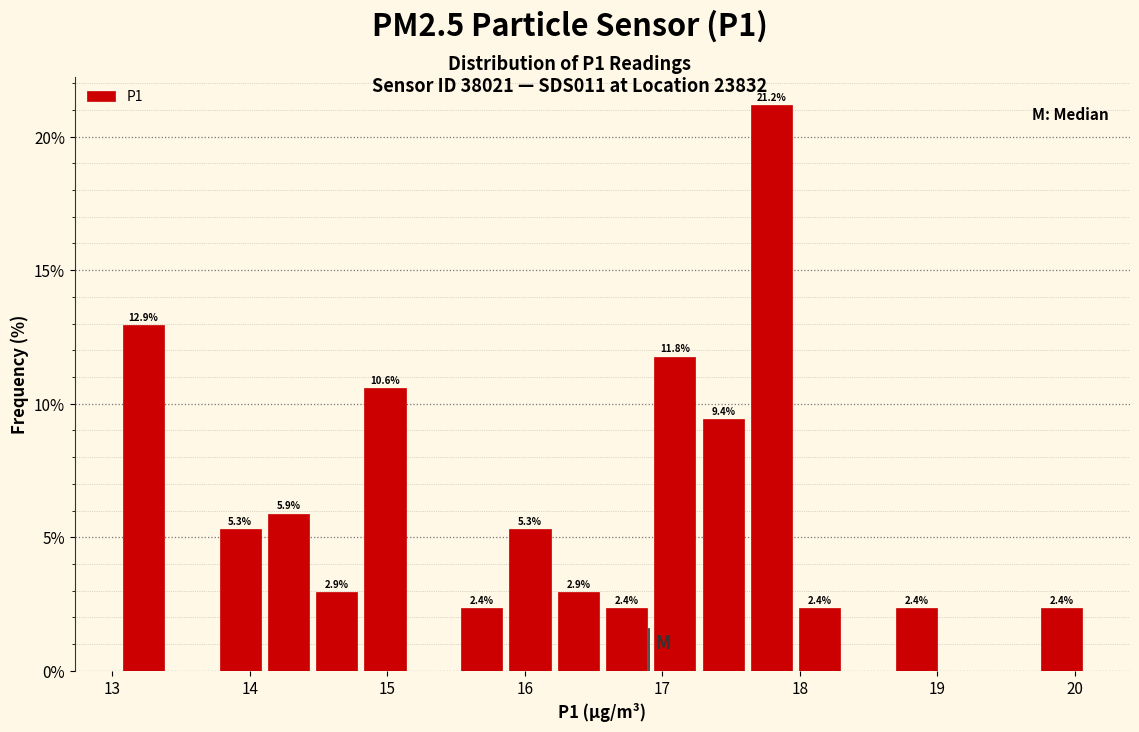

Read against the x-axis, roughly where is the centre of the tallest bar?

17.8